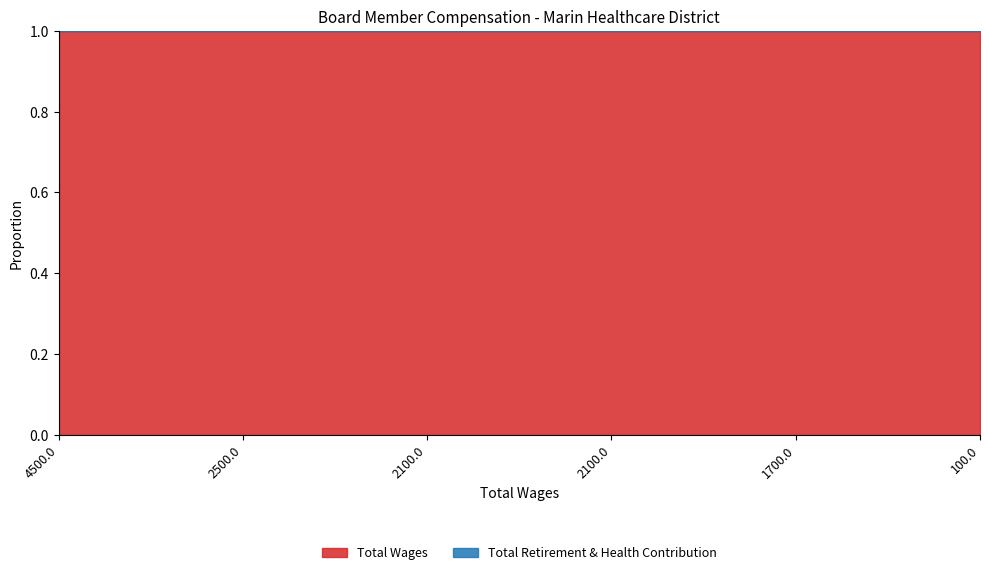

Is it true that Total Wages equals 2100 at 2100.0?

True